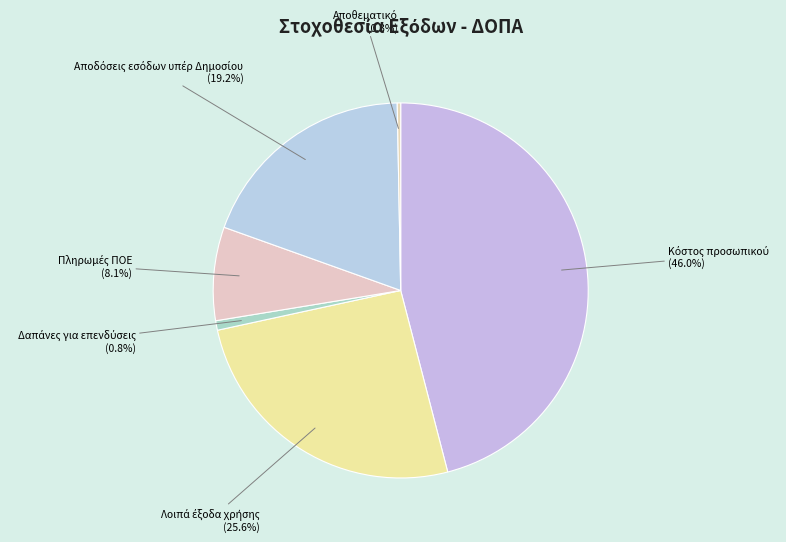

Does any single category account for the majority?

No